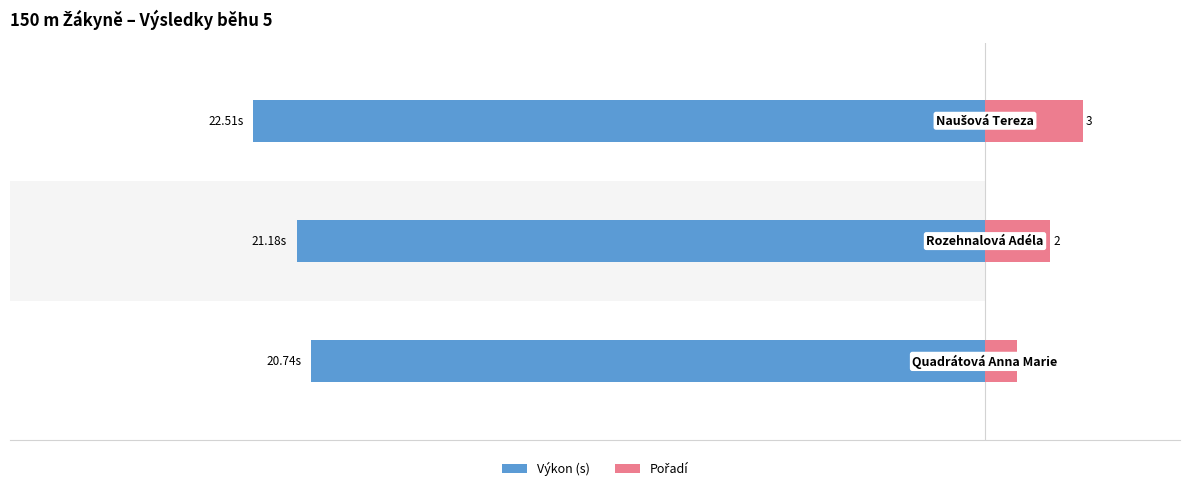

Does the chart contain any negative values?

Yes